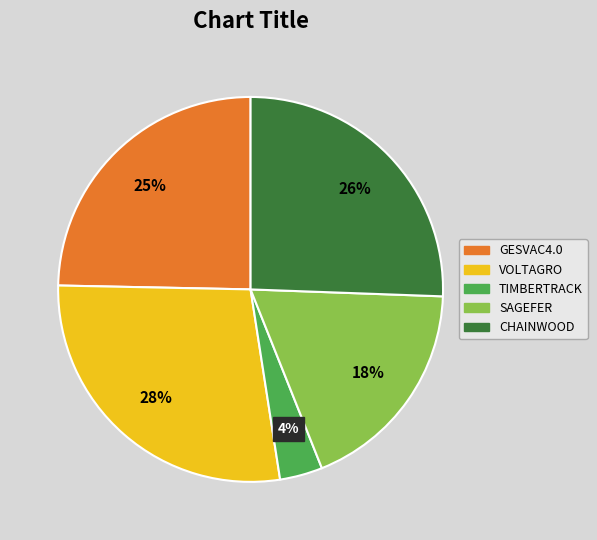

Which has a higher value, GESVAC4.0 or SAGEFER?

GESVAC4.0